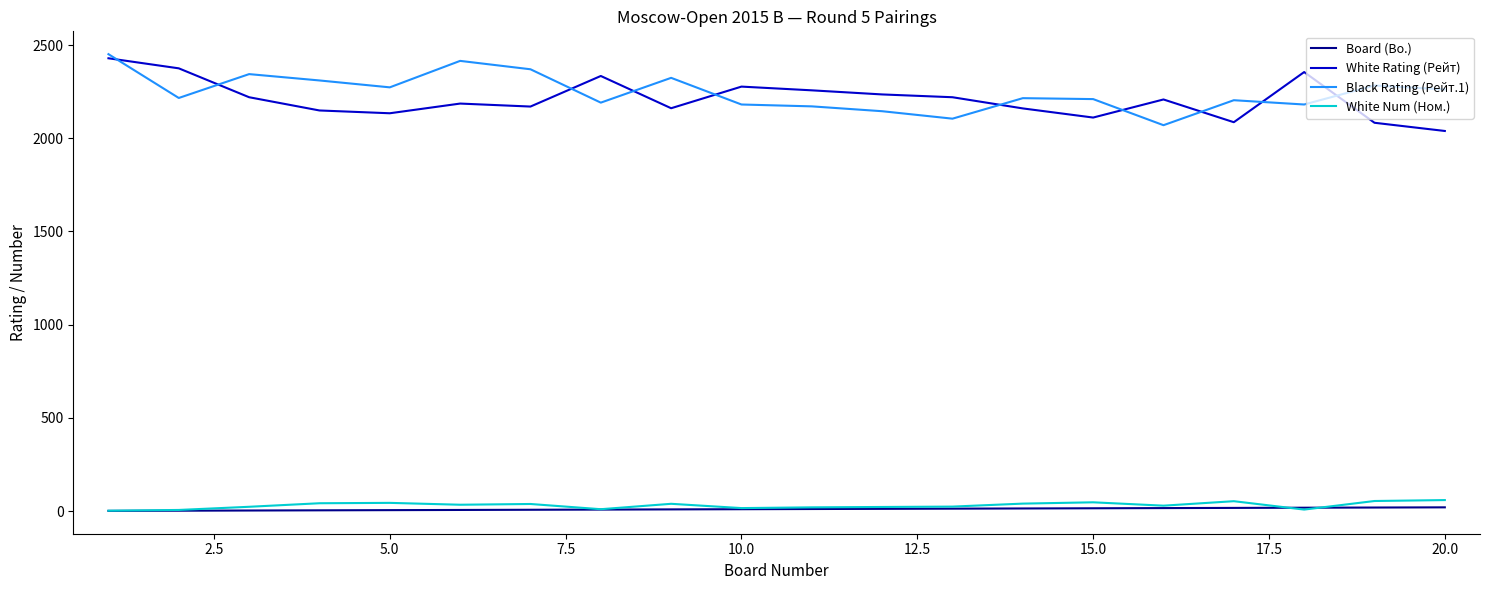

True or false: White Rating (Рейт) and White Num (Ном.) cross at least once.

False